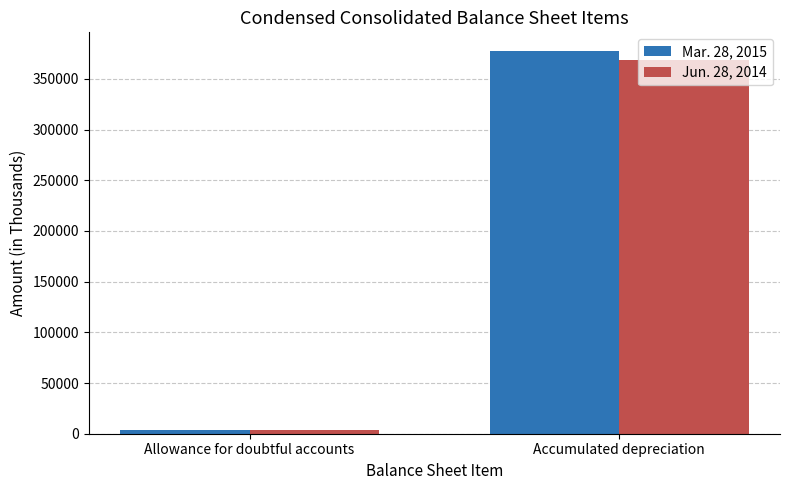

True or false: Mar. 28, 2015 has a value of 377138 at Accumulated depreciation.

True